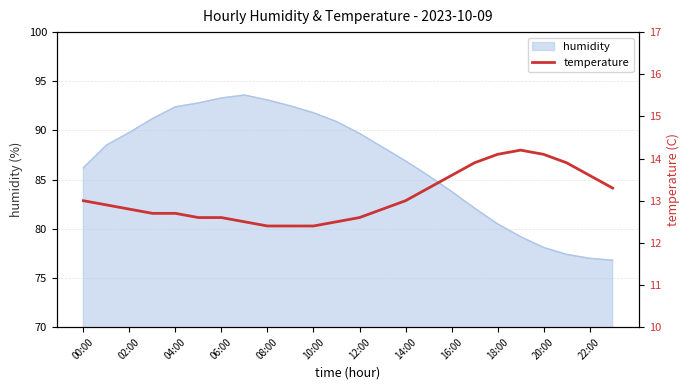

True or false: there are more than 0 points higher than both neighbors.

True